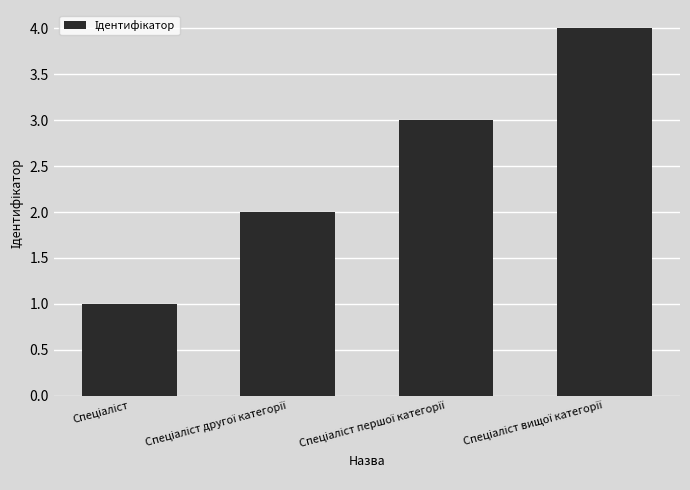

What is the sum of all values?

10